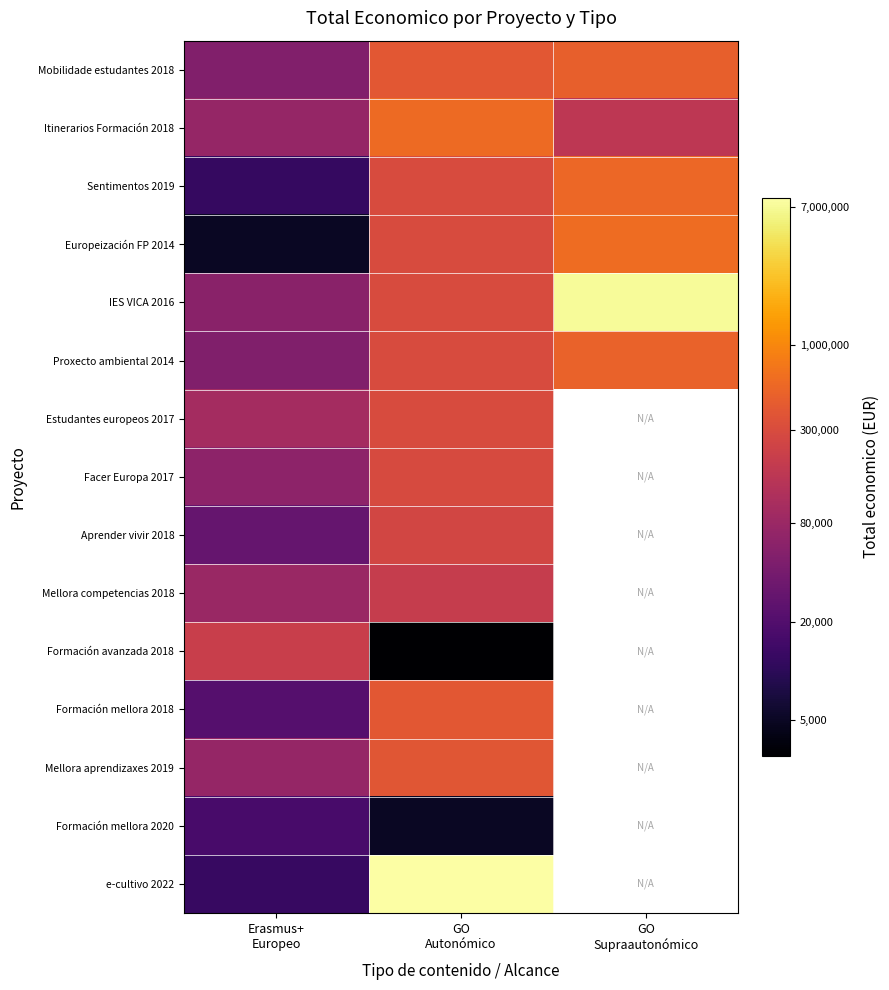

How many data points does each series have?

3